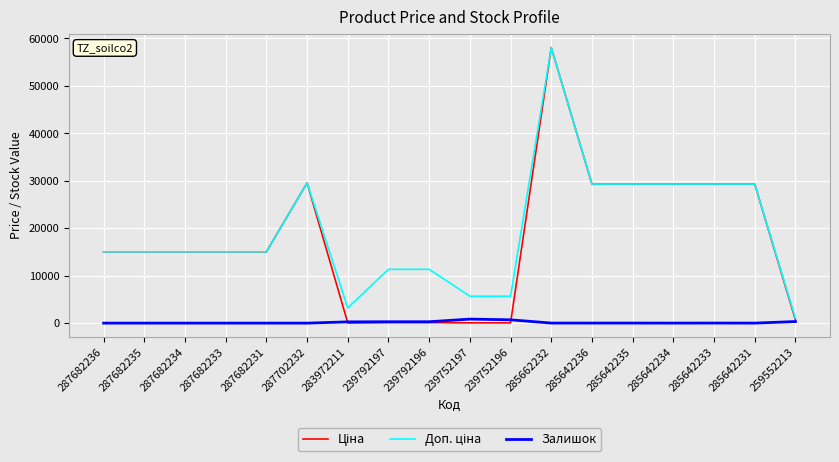

How many values in the Залишок series are below 11?

8